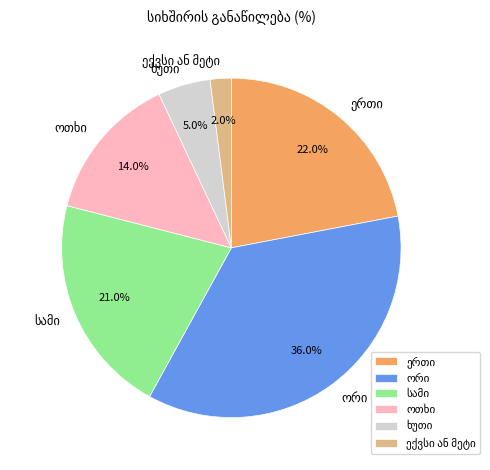

Is there a majority slice in this chart?

No